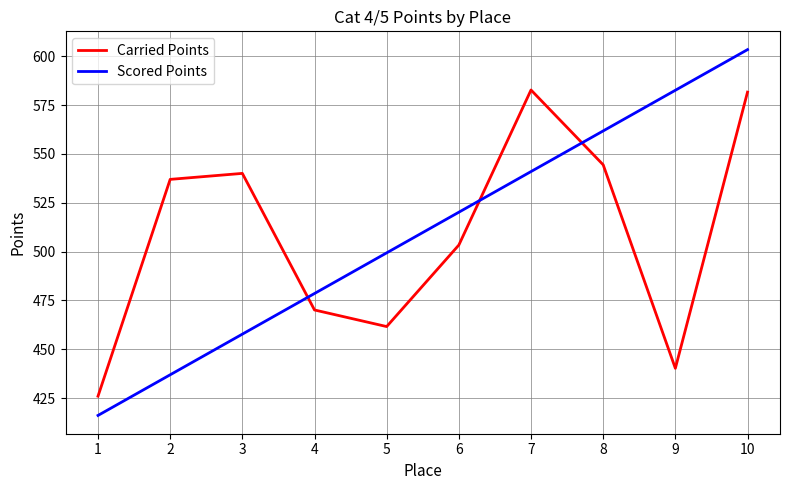

Between 3 and 4, which series saw the biggest shift?

Carried Points